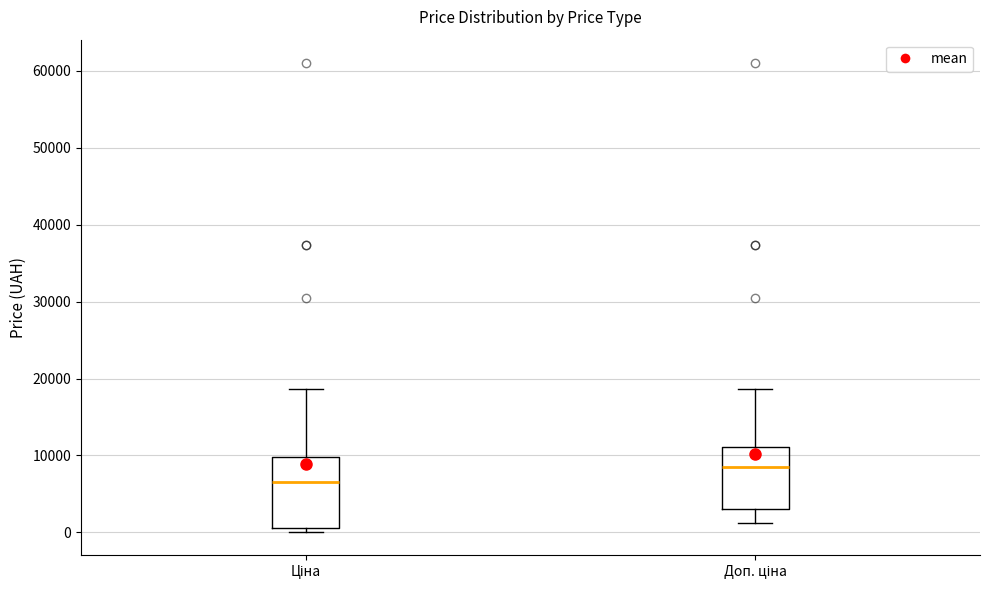

Which box's median line is the highest?

Доп. ціна